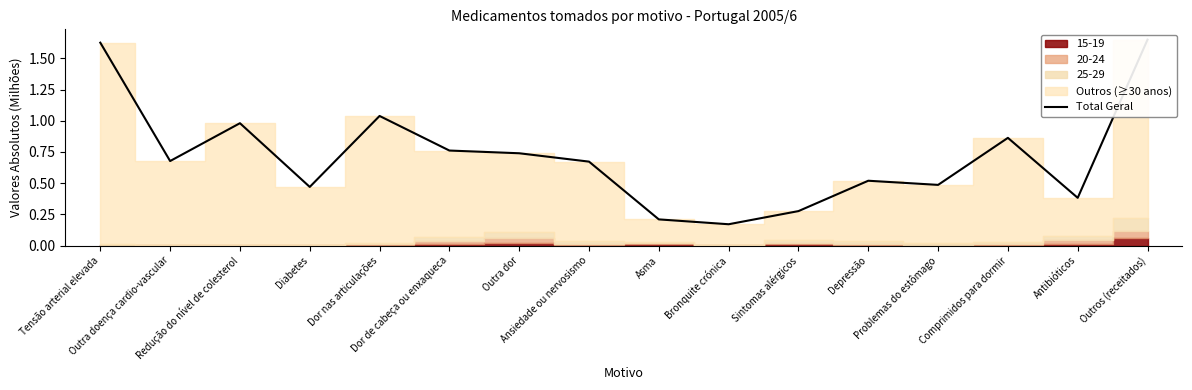

What is the label of the 4th point from the left?

Diabetes